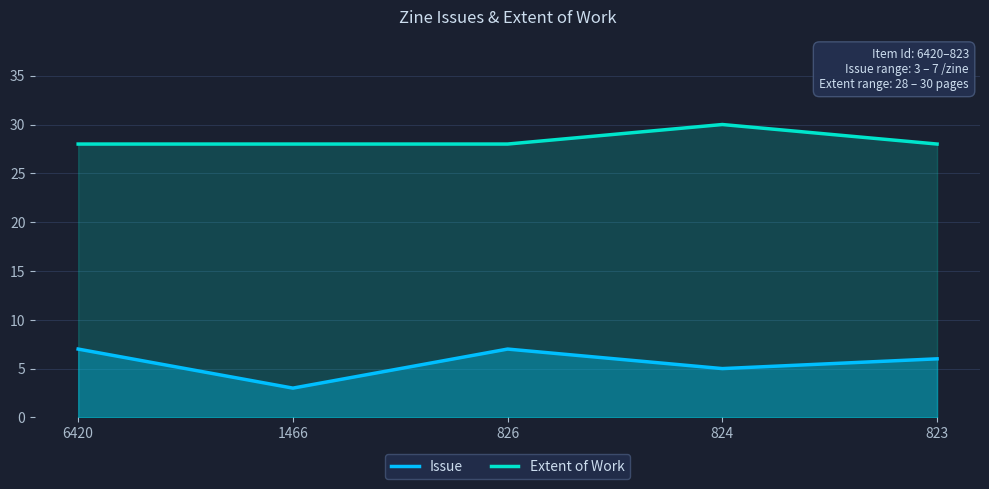

Rank the series by their average value, from lowest to highest.

Issue, Extent of Work